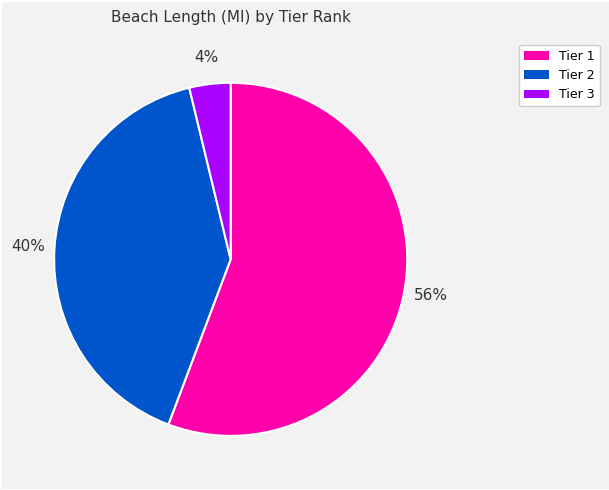

To the nearest percent, what is the average slice percentage?

33%